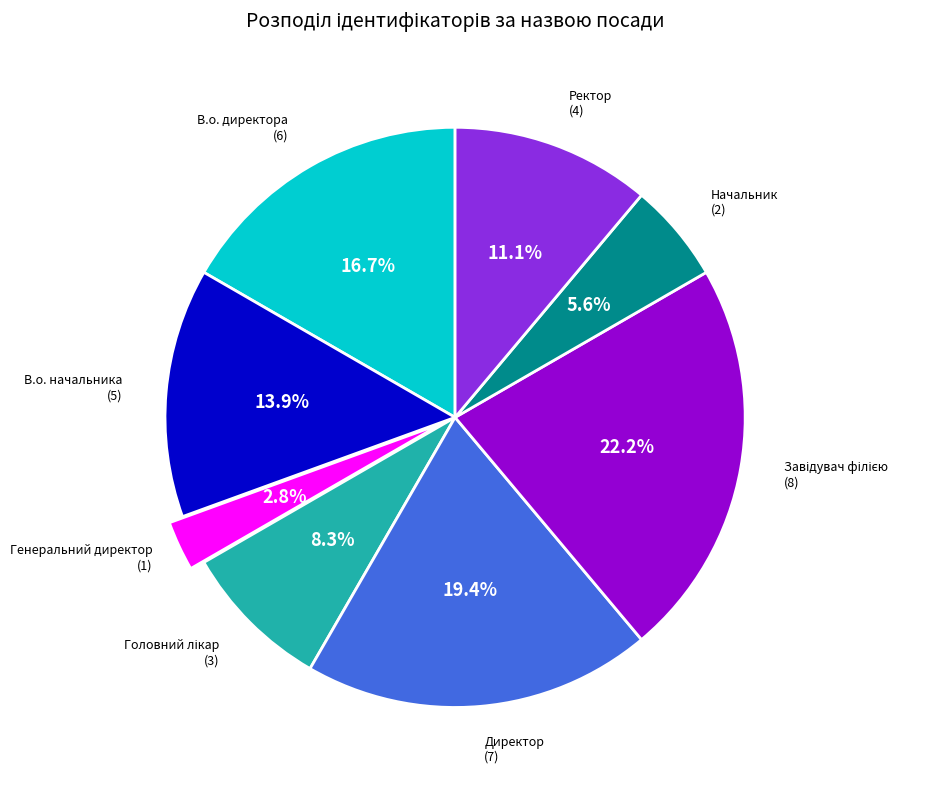

Does any single category account for the majority?

No